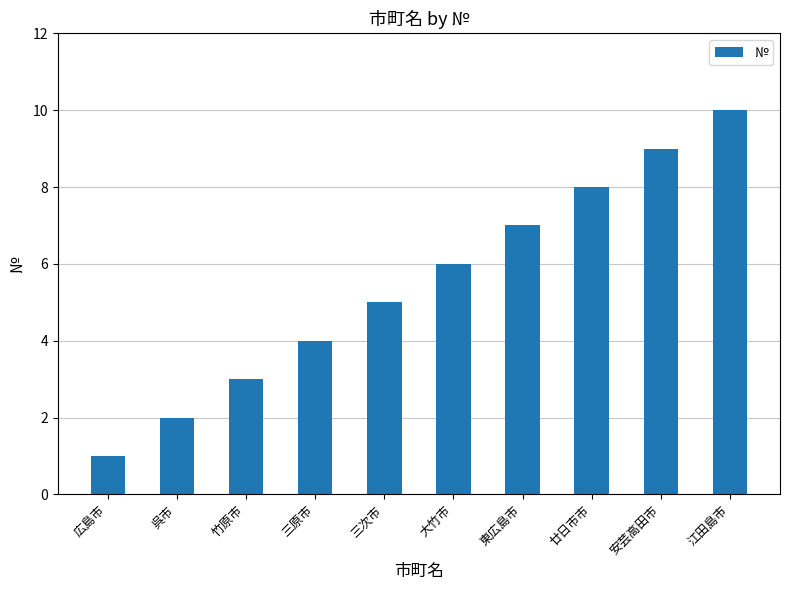

What is the change in value from 呉市 to 東広島市?

+5